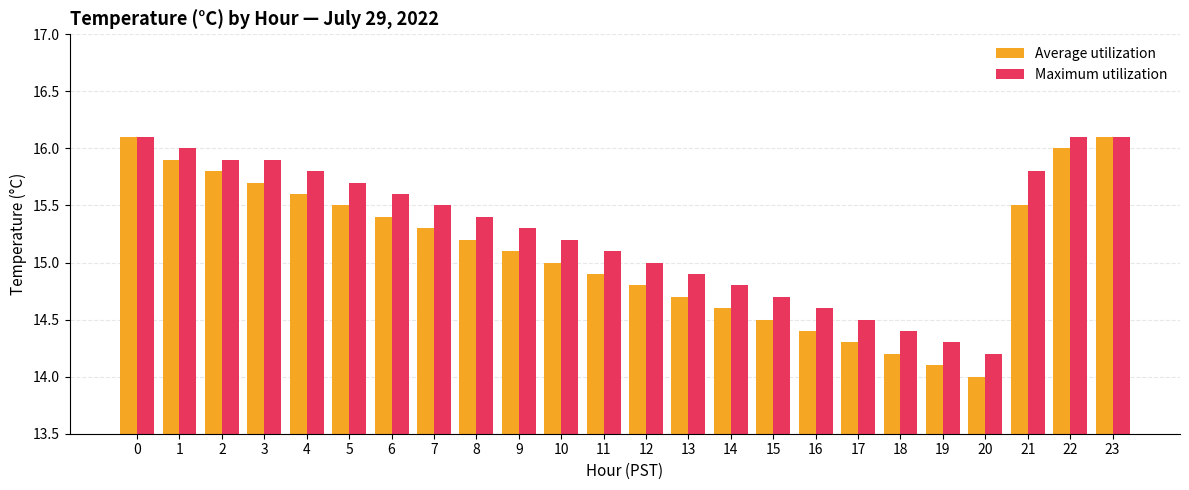

How many data points does each series have?

24